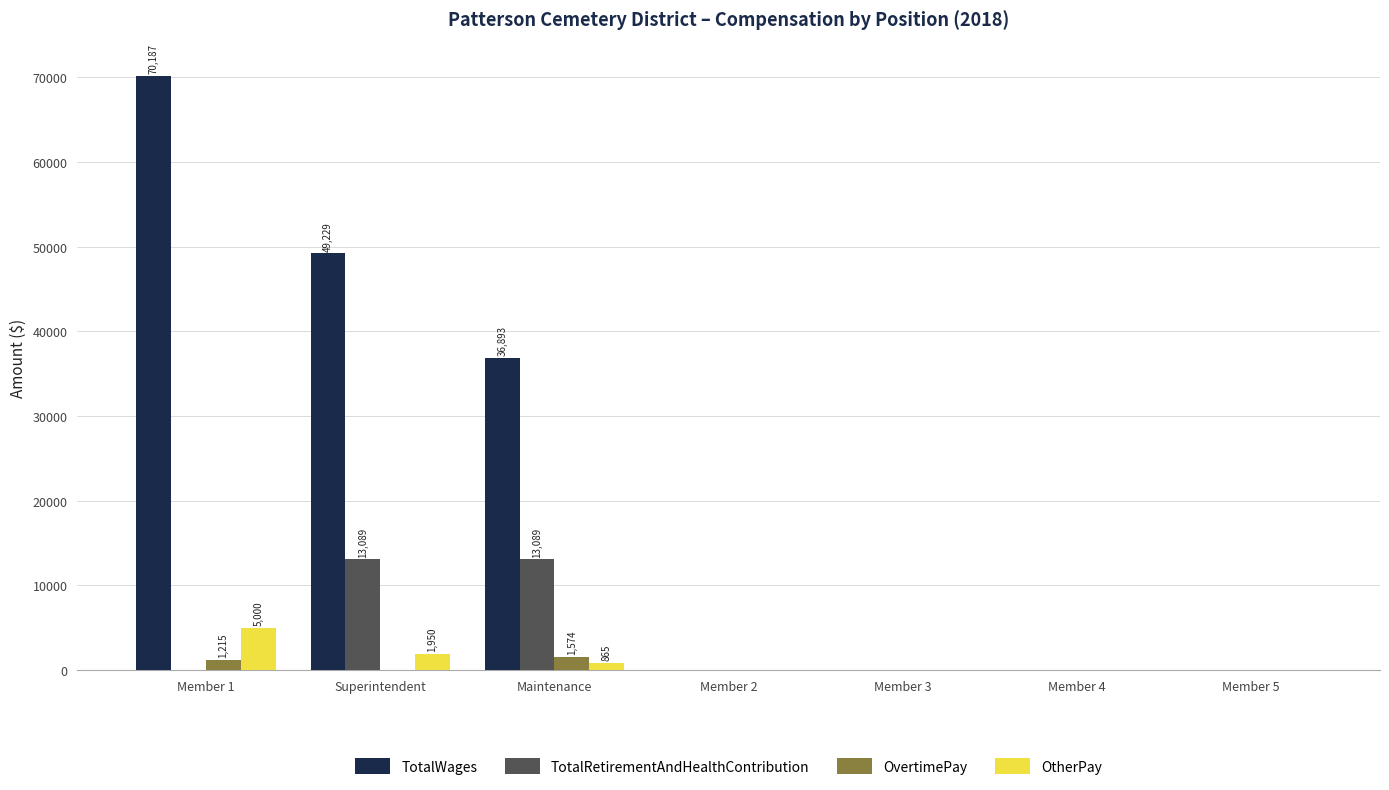

What is the sum of all TotalRetirementAndHealthContribution values?

26178